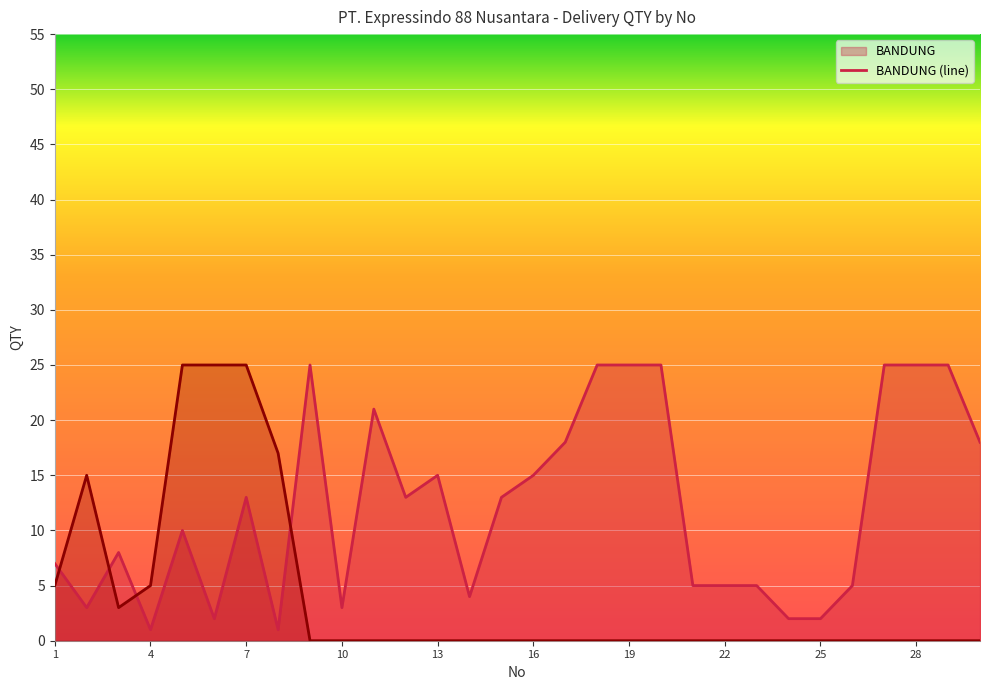

True or false: SUMEDANG and BANDUNG intersect in this chart.

True